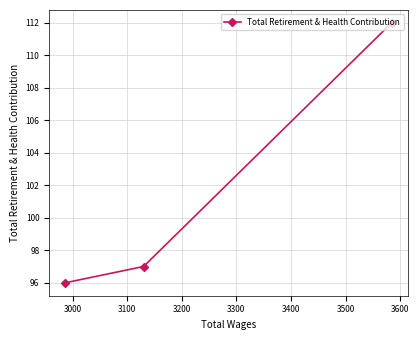

What is the minimum value shown in the chart?

96